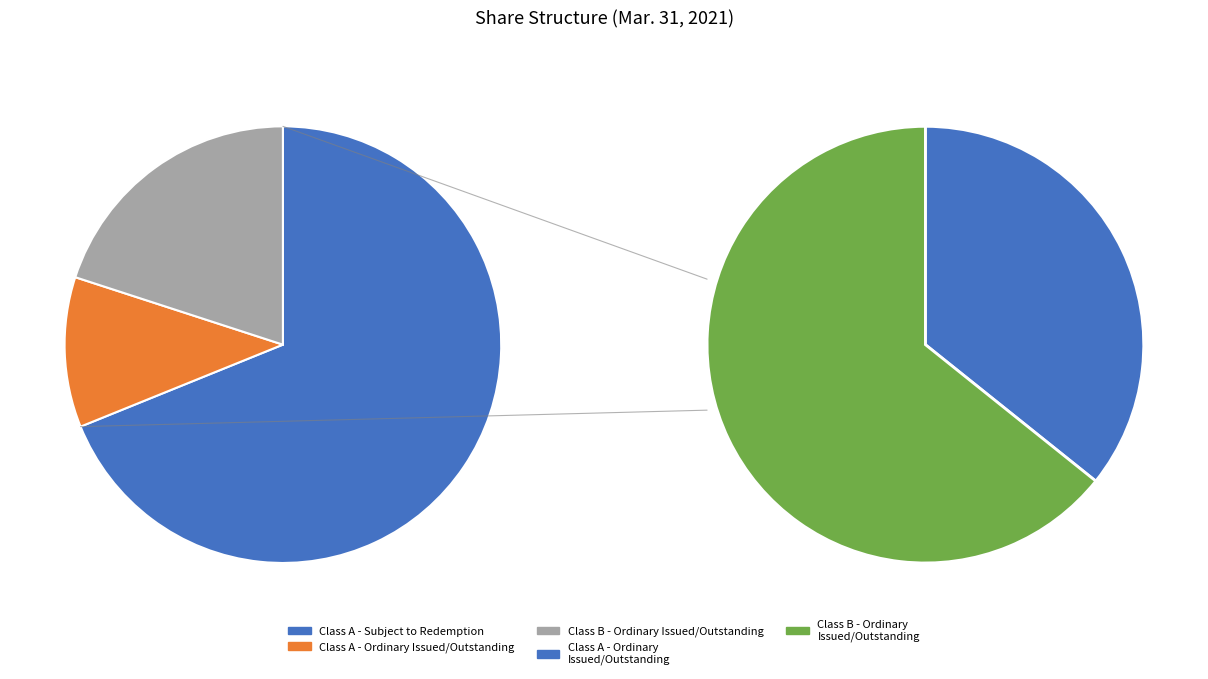

Rank the categories by value from highest to lowest.

Class A - Subject to Redemption, Class B - Ordinary Issued/Outstanding, Class A - Ordinary Issued/Outstanding